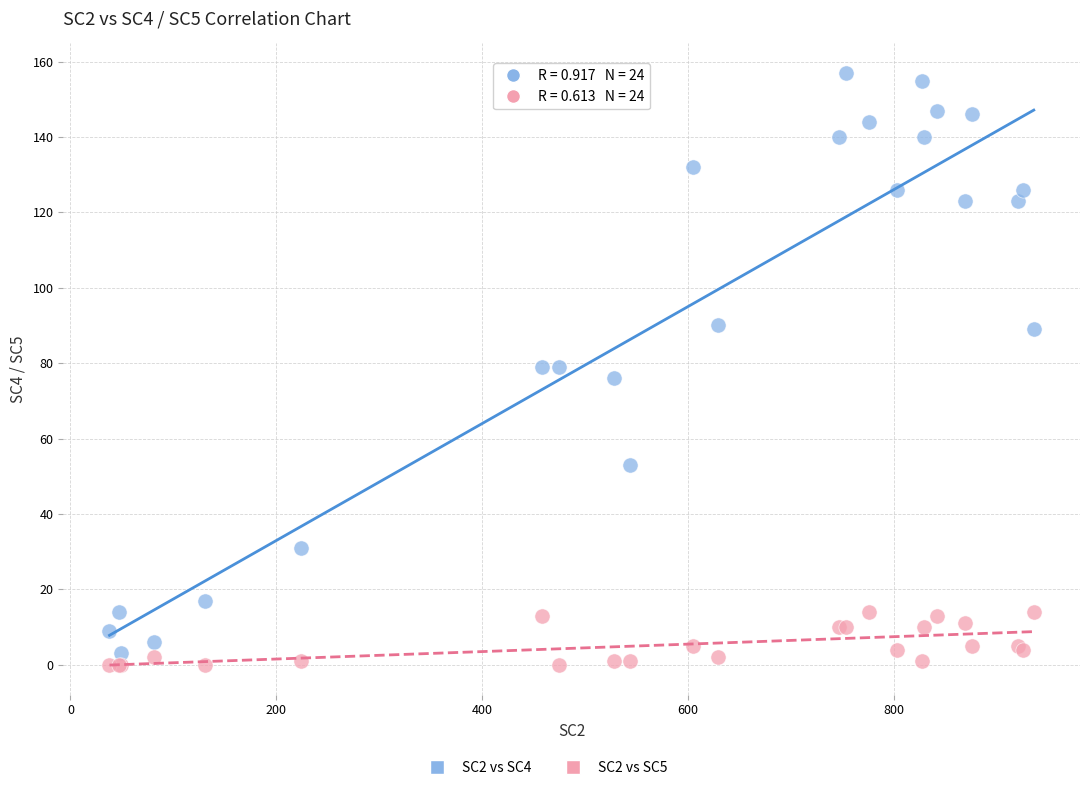

Which series reaches the maximum Y coordinate?

SC2 vs SC4